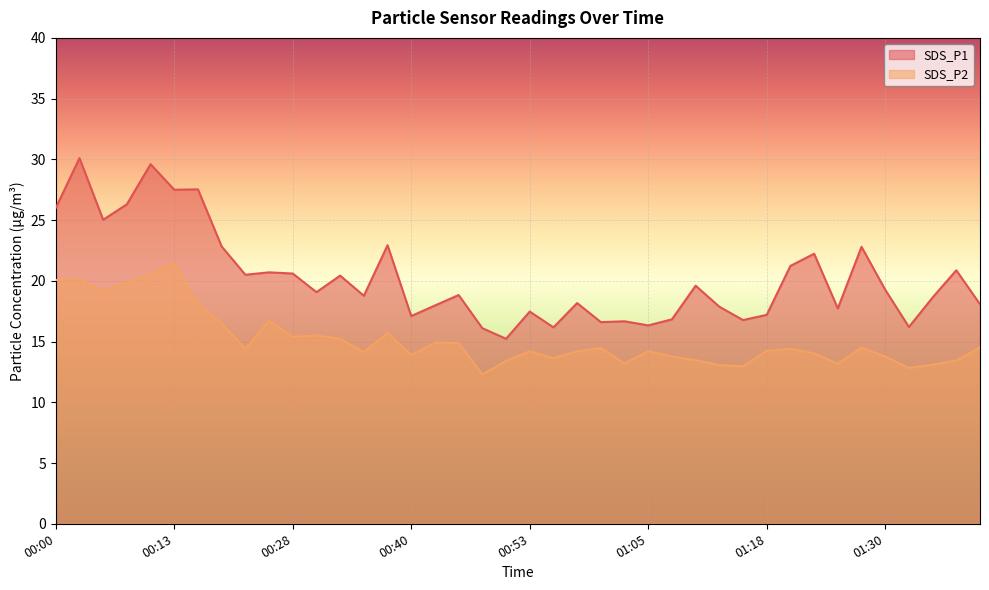

What is the total value across all series at 00:05?

44.2